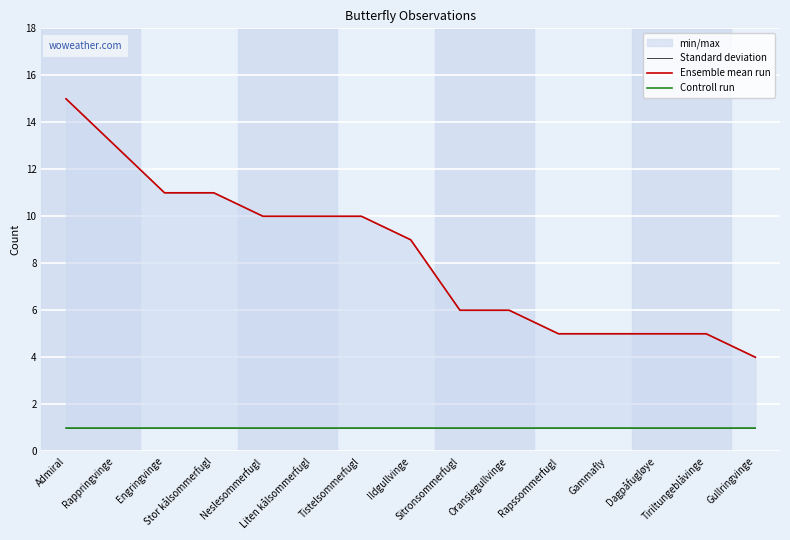

Rank the series by their maximum value, from lowest to highest.

Controll run, Standard deviation, Ensemble mean run